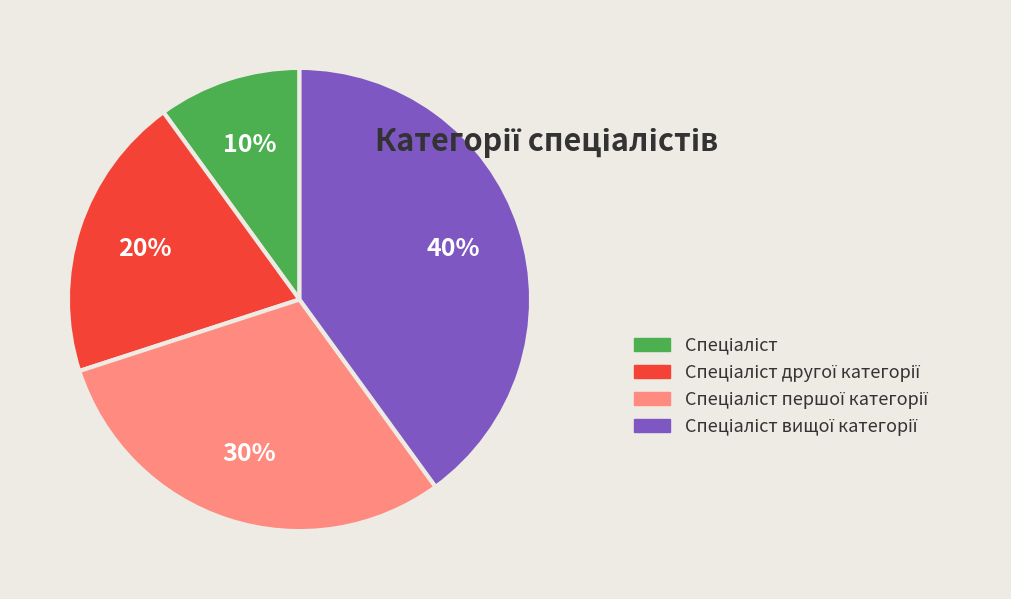

To the nearest percent, what is the difference between the largest and smallest slice percentages?

30%